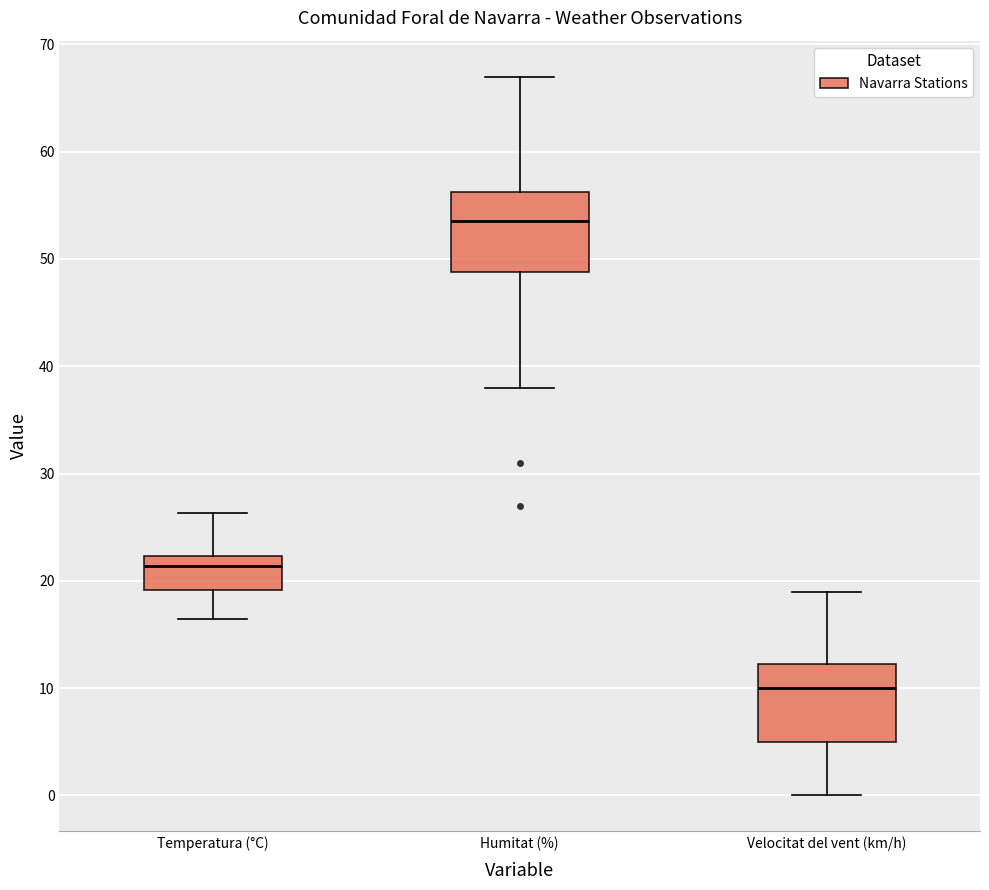

Where is the upper edge of the box for Temperatura (°C) on the y-axis? The values are not printed on the chart, so give them approximately, as read against the axis.

22